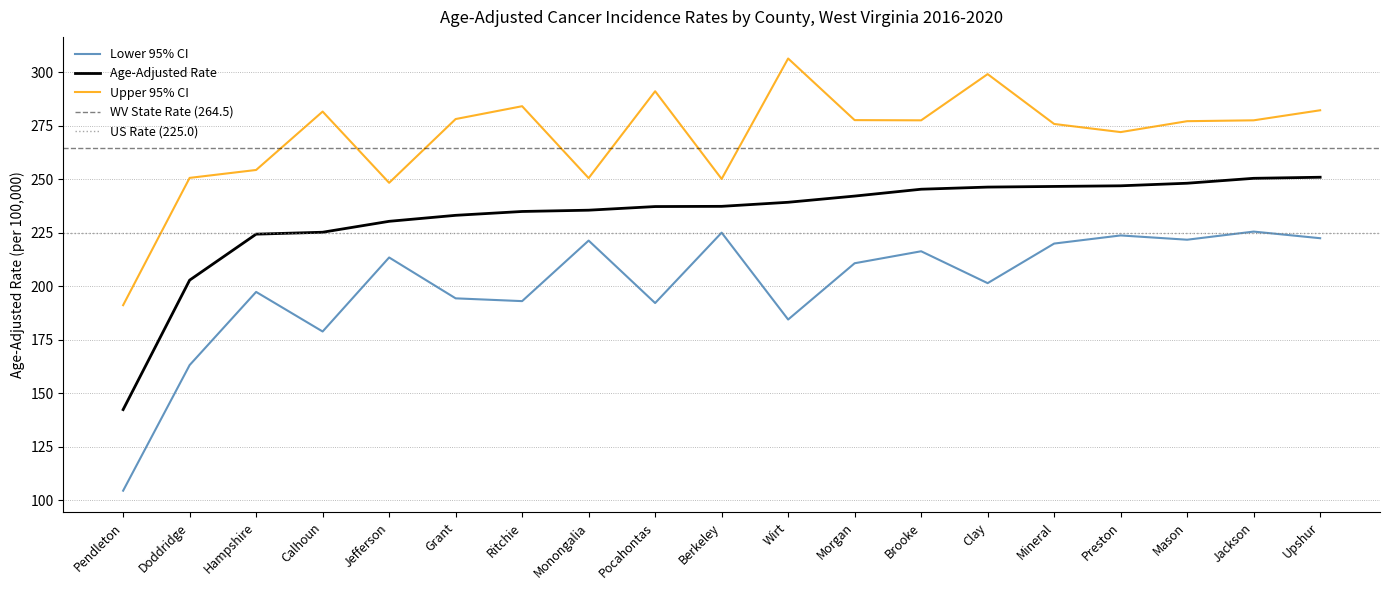

The Upper 95% CI series shows 334.8 at Berkeley. True or false?

False